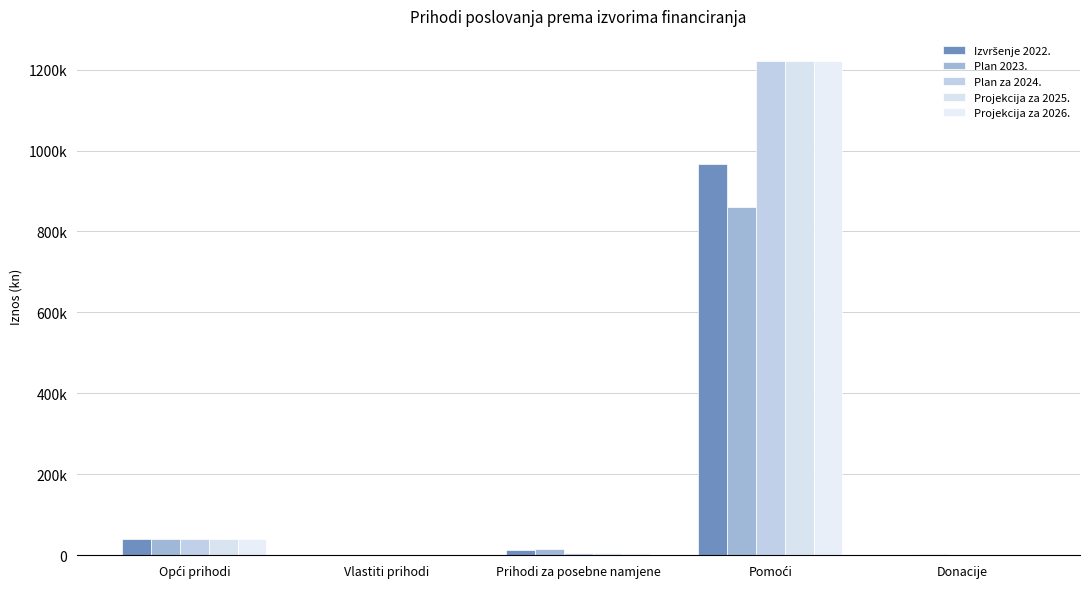

Are the bars grouped side by side (vs. stacked)?

Yes